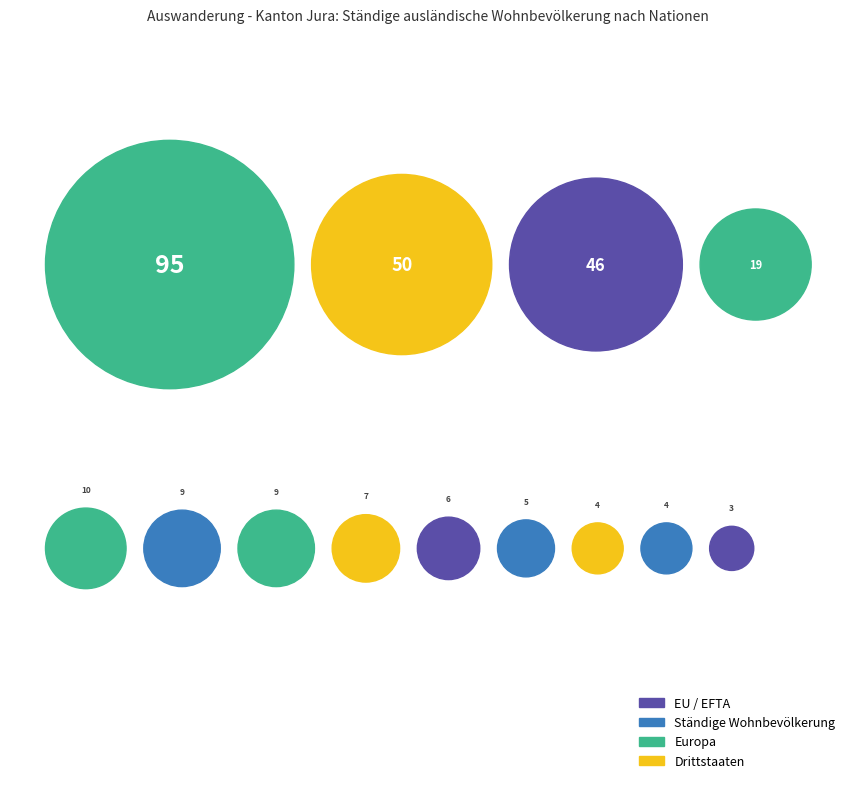

To the nearest percent, what is the difference between the largest and smallest slice percentages?

34%